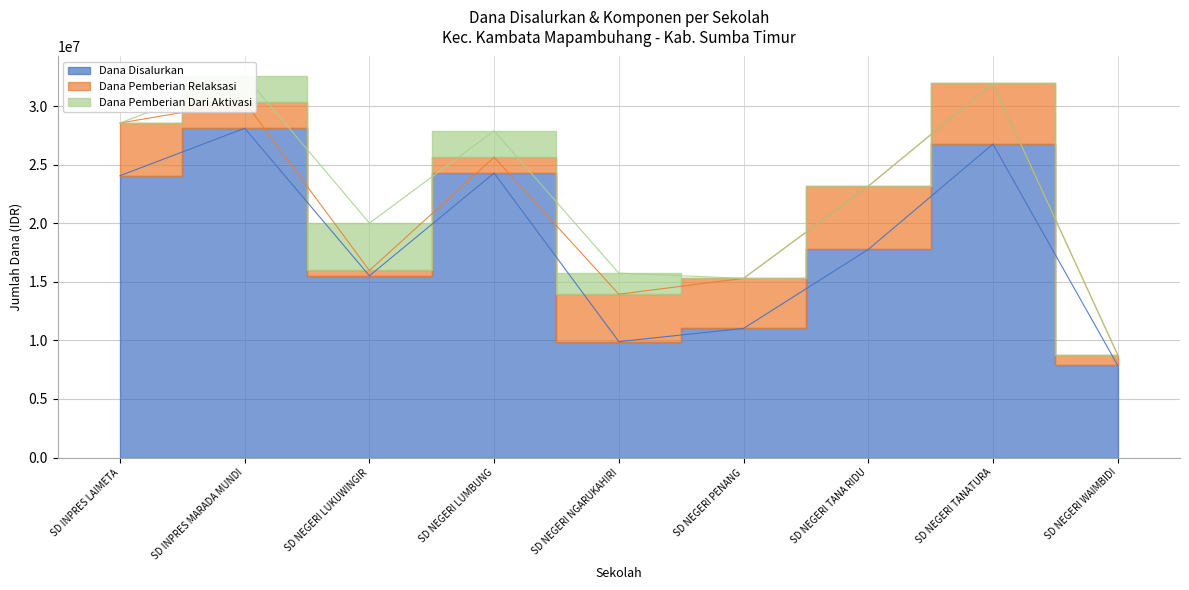

True or false: Dana Disalurkan and Dana Pemberian Relaksasi cross at least once.

False